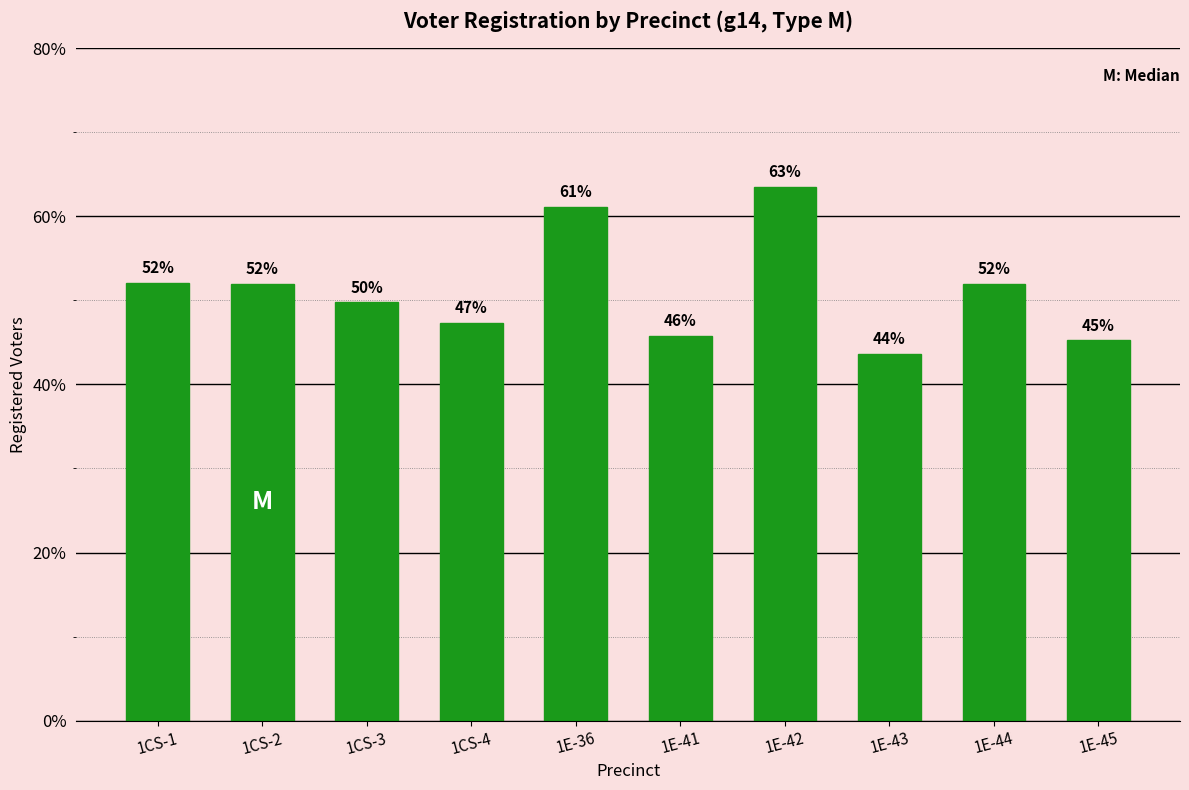

What is the sum of all values?

512.4